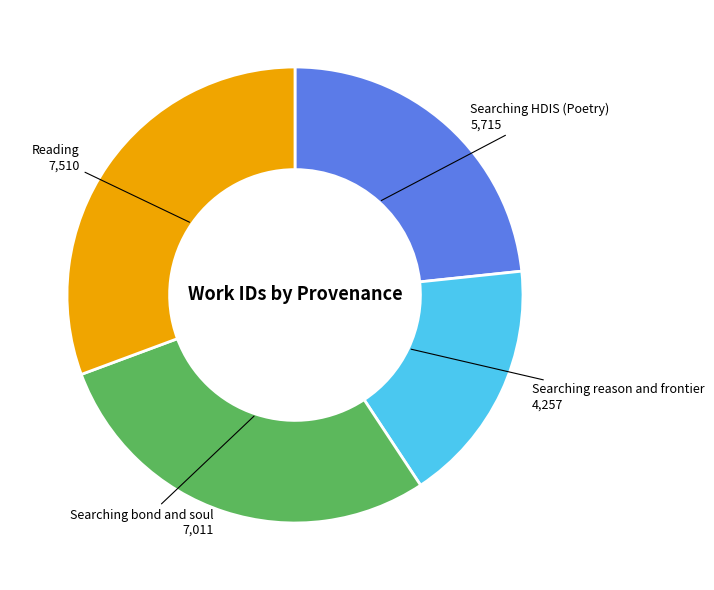

Is there any slice that represents more than half of the pie?

No